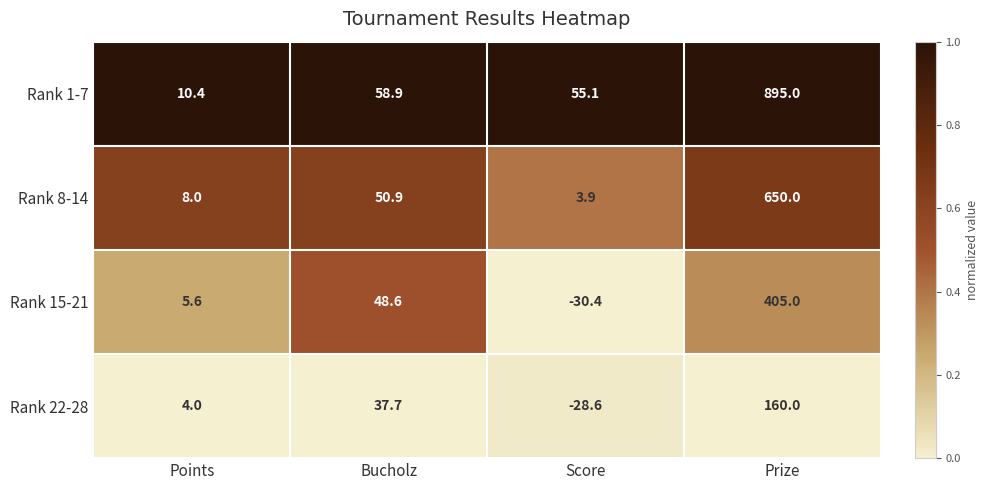

At how many categories does at least one series exceed 0?

4